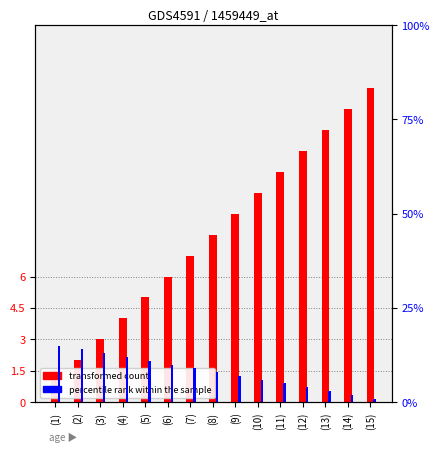

Is the value of percentile rank within the sample at (6) greater than the value of transformed count at (12)?

No